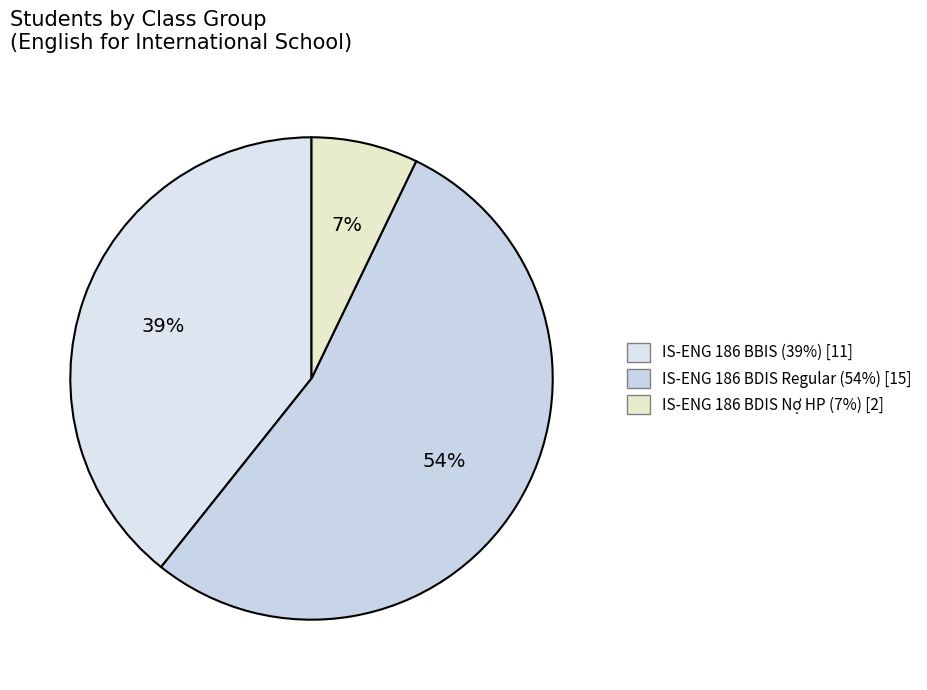

To the nearest percent, what is the average slice percentage?

33%